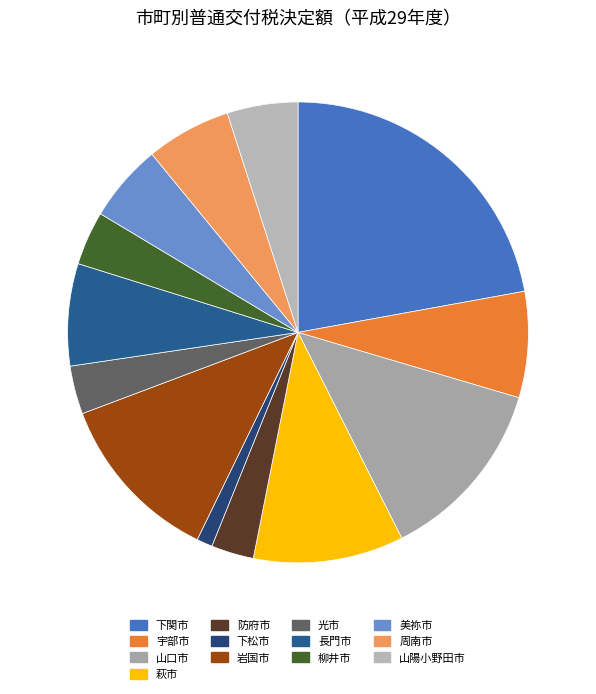

Do 防府市 and 岩国市 together represent more than half of the pie?

No